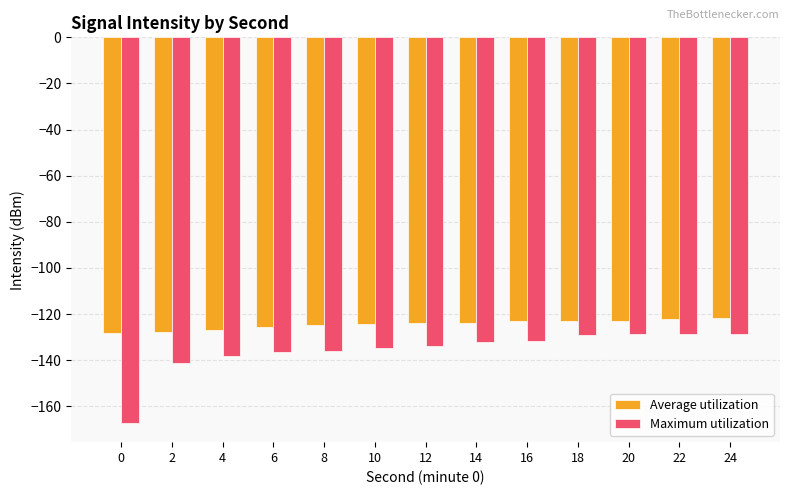

Which series has the largest total across all categories?

Average utilization